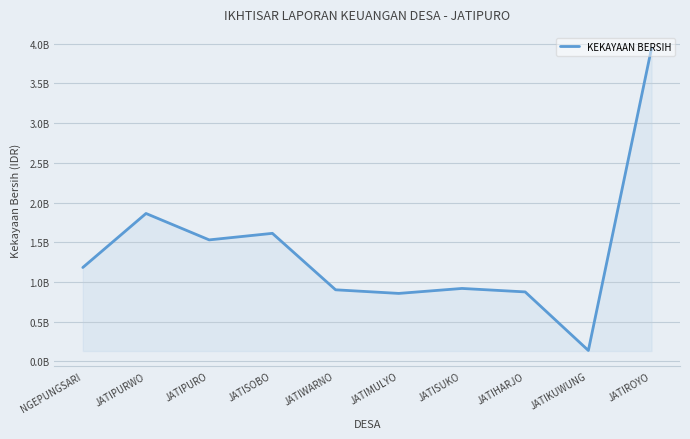

How many interior local valleys (lower than both neighbors) does the data have?

3